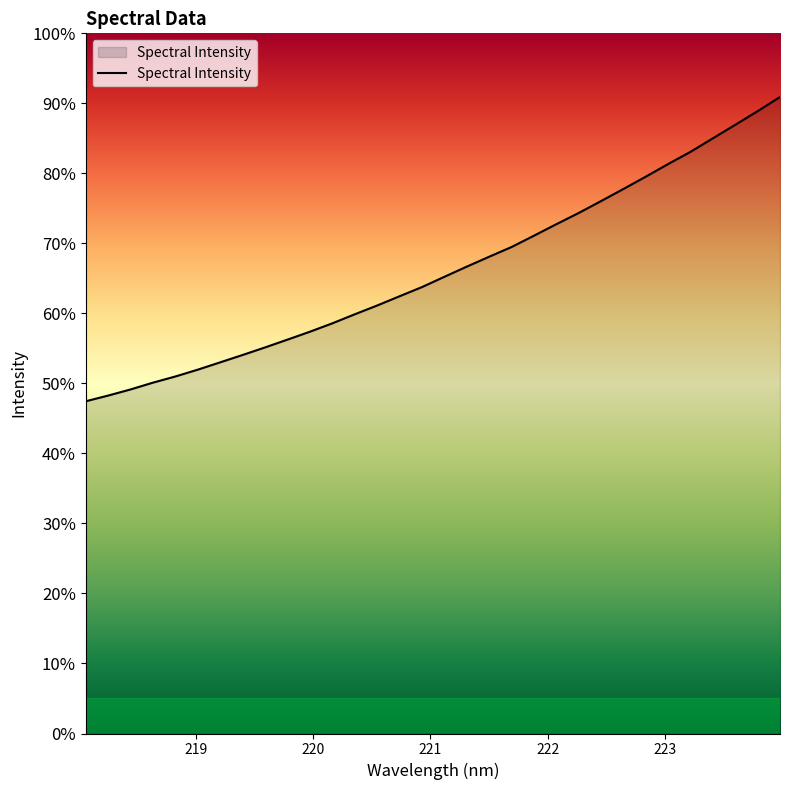

At which label is the value closest to 1888?

221.6902